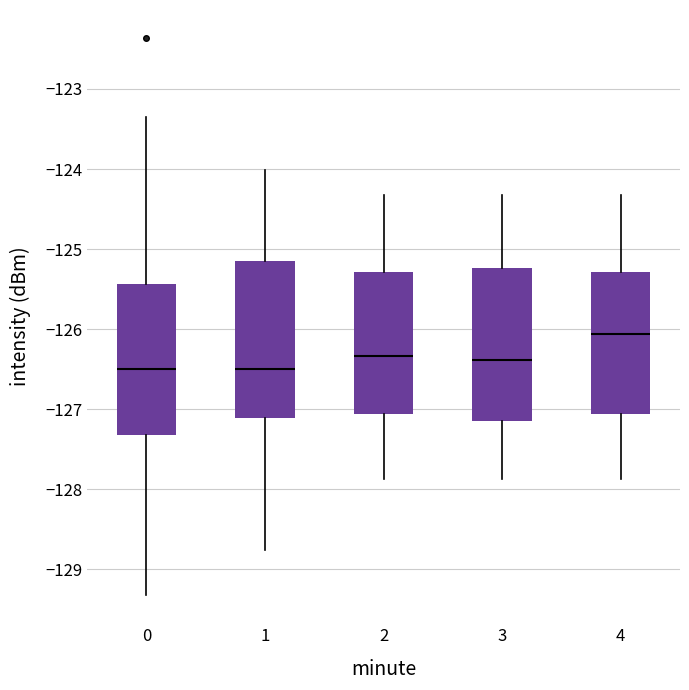

Reading left to right, read every box against the y-axis: the position of its median line, the range the box covers, and the ends of its whiskers. The values are not printed on the chart, so give them approximately, as read against the axis.

0: median -126.5, box -127.3 to -125.4, whiskers -129.3 to -123.4
1: median -126.5, box -127.1 to -125.2, whiskers -128.8 to -124.0
2: median -126.3, box -127.1 to -125.3, whiskers -127.9 to -124.3
3: median -126.4, box -127.1 to -125.2, whiskers -127.9 to -124.3
4: median -126.1, box -127.1 to -125.3, whiskers -127.9 to -124.3